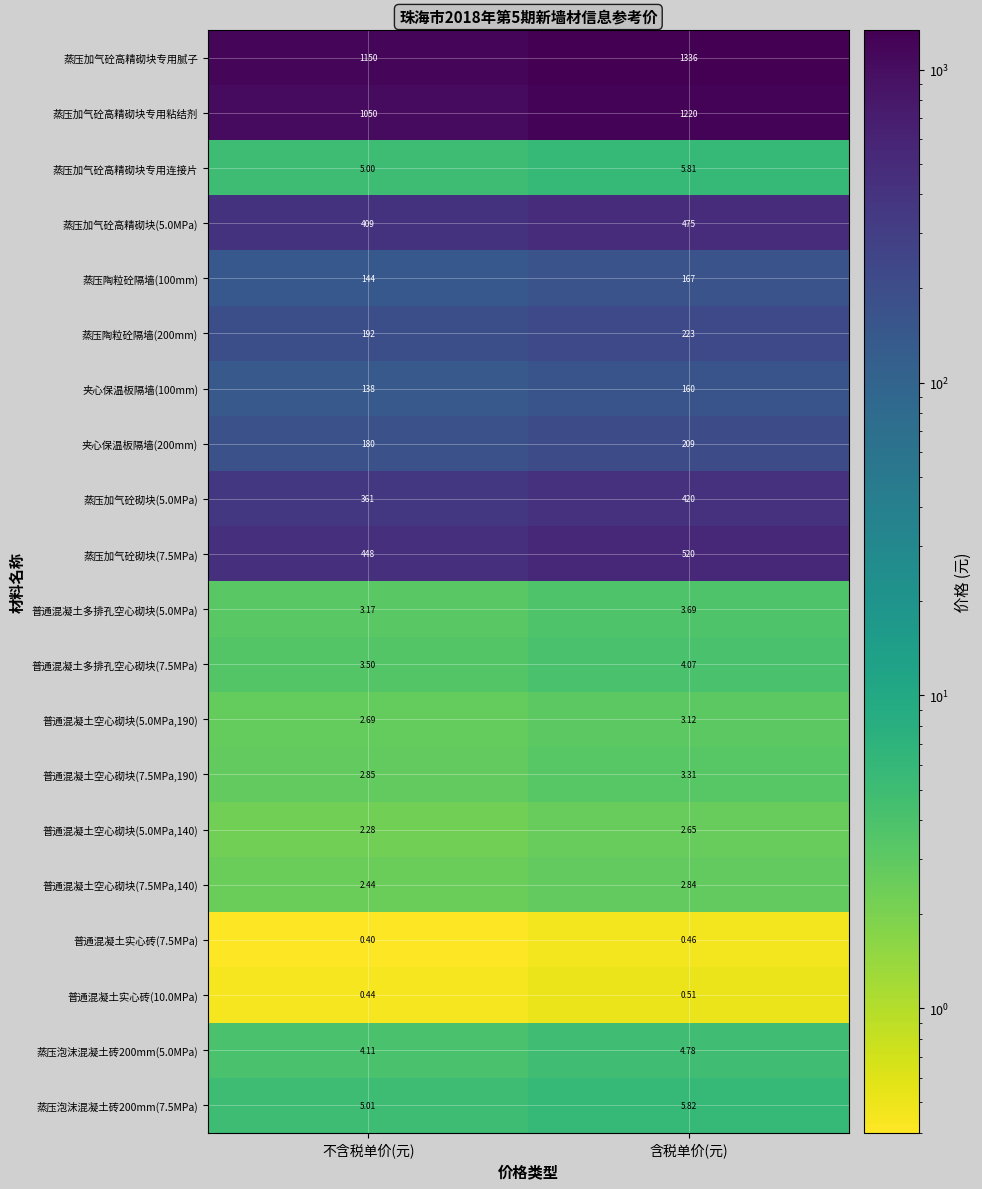

At 不含税单价(元), list the series in order from largest to smallest.

蒸压加气砼高精砌块专用腻子, 蒸压加气砼高精砌块专用粘结剂, 蒸压加气砼砌块(7.5MPa), 蒸压加气砼高精砌块(5.0MPa), 蒸压加气砼砌块(5.0MPa), 蒸压陶粒砼隔墙(200mm), 夹心保温板隔墙(200mm), 蒸压陶粒砼隔墙(100mm), 夹心保温板隔墙(100mm), 蒸压泡沫混凝土砖200mm(7.5MPa), 蒸压加气砼高精砌块专用连接片, 蒸压泡沫混凝土砖200mm(5.0MPa), 普通混凝土多排孔空心砌块(7.5MPa), 普通混凝土多排孔空心砌块(5.0MPa), 普通混凝土空心砌块(7.5MPa,190), 普通混凝土空心砌块(5.0MPa,190), 普通混凝土空心砌块(7.5MPa,140), 普通混凝土空心砌块(5.0MPa,140), 普通混凝土实心砖(10.0MPa), 普通混凝土实心砖(7.5MPa)